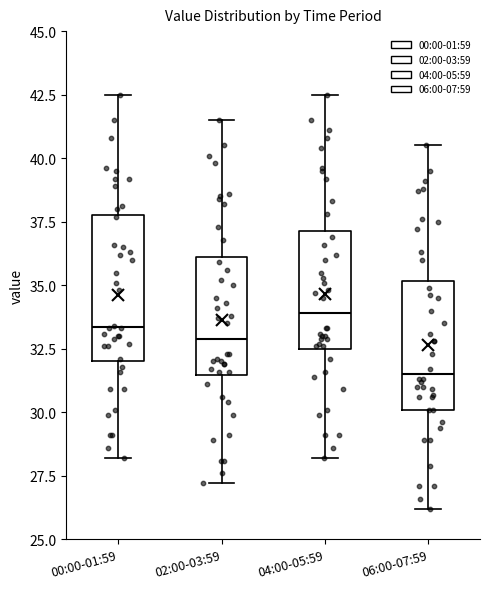

Which box's median line is the lowest?

06:00-07:59